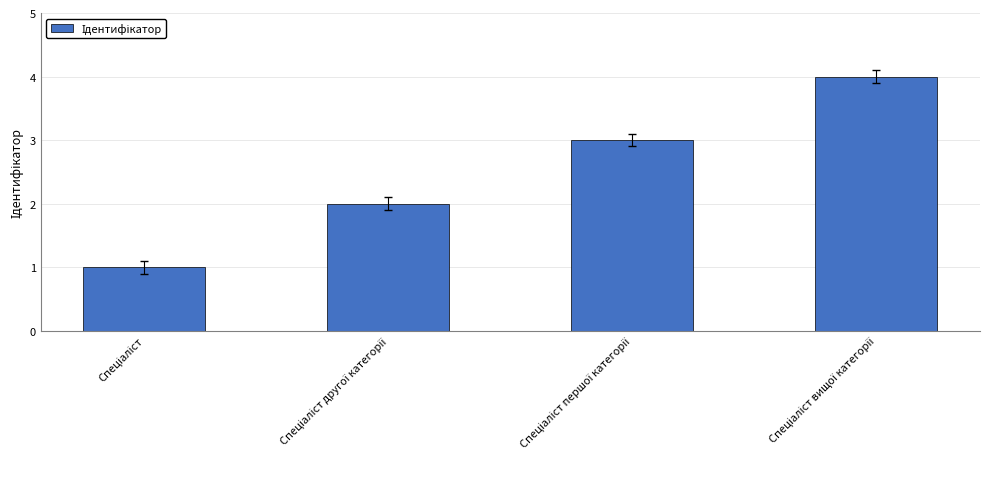

What is the greatest value displayed?

4